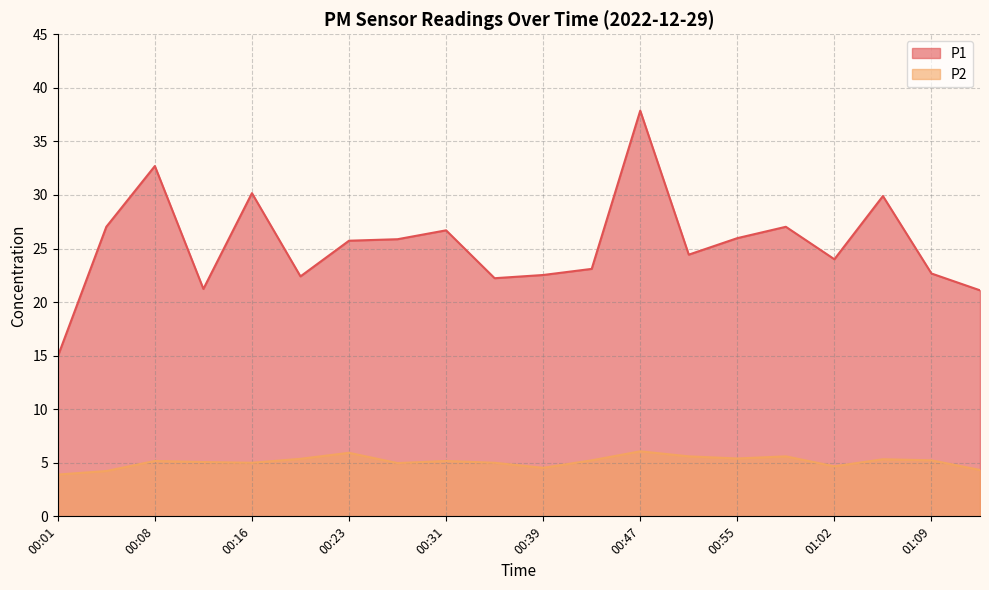

Where is the first local maximum for P2?

00:08